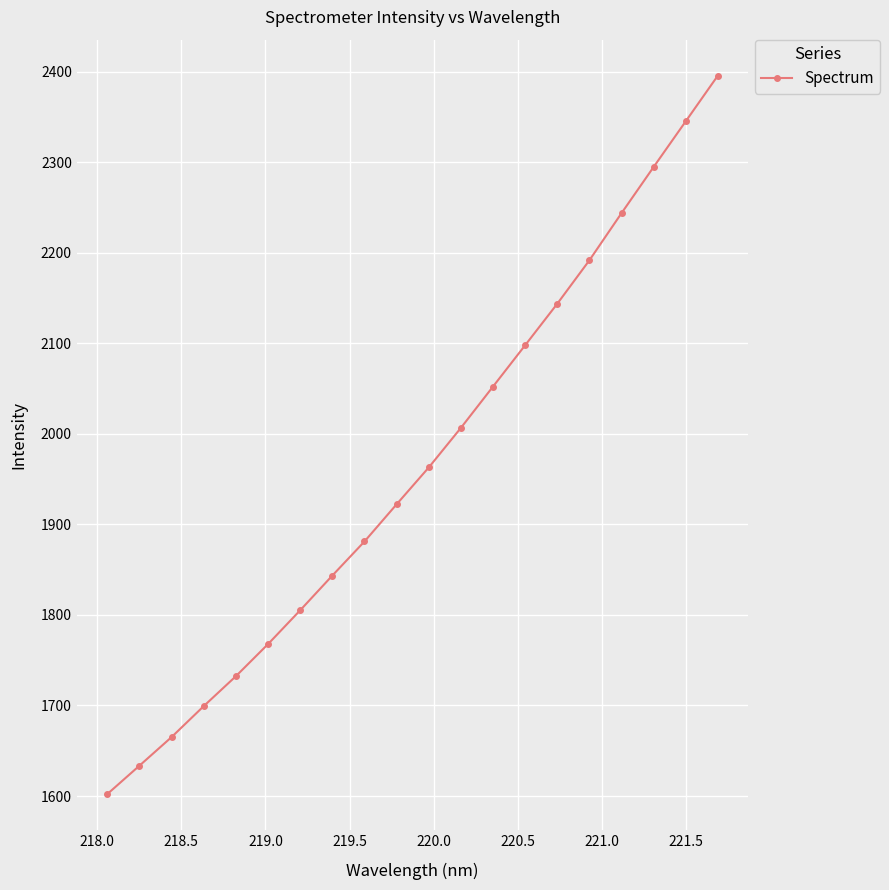

What is the minimum value shown in the chart?

1602.1